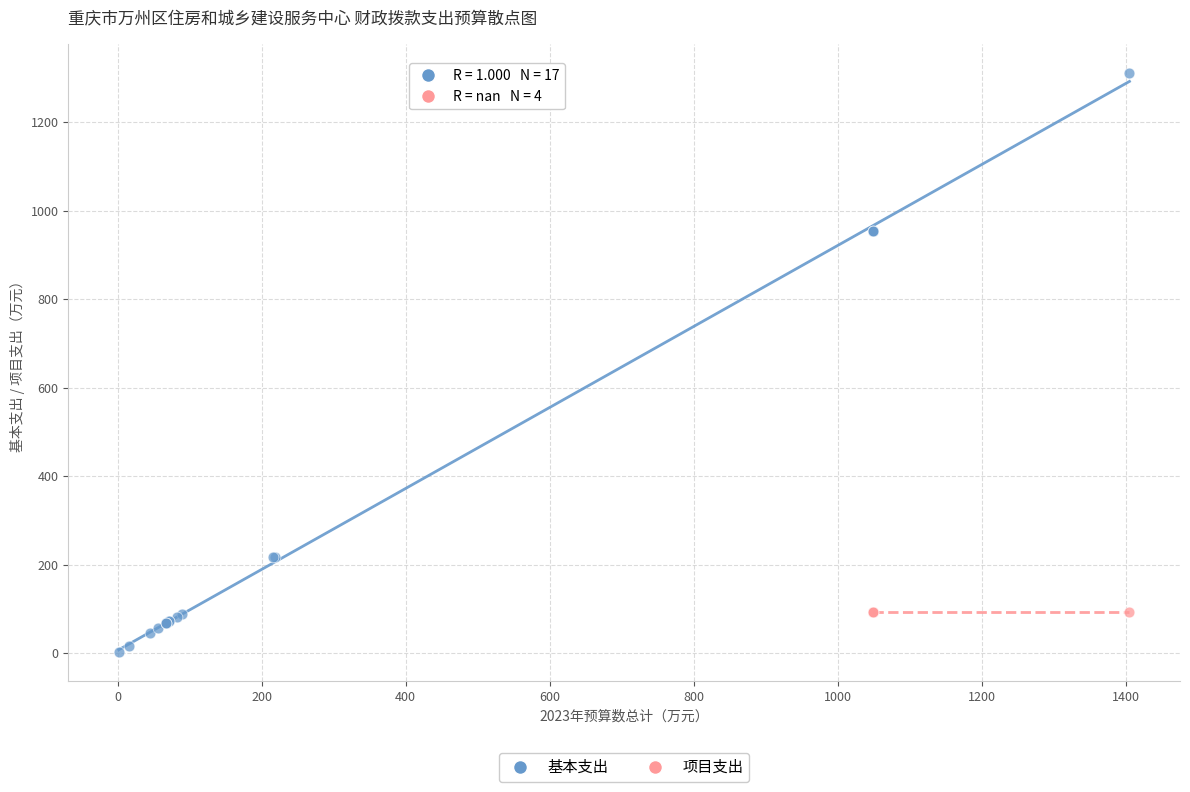

Which series contains the lowest Y value?

基本支出